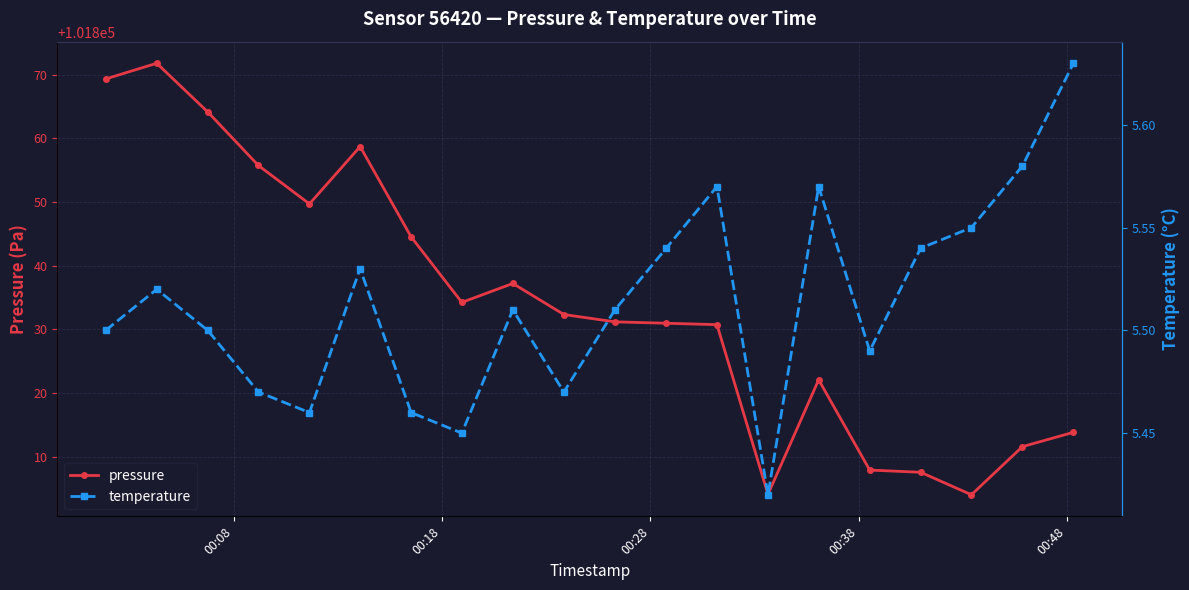

Rank the series by their average value, from lowest to highest.

temperature, pressure